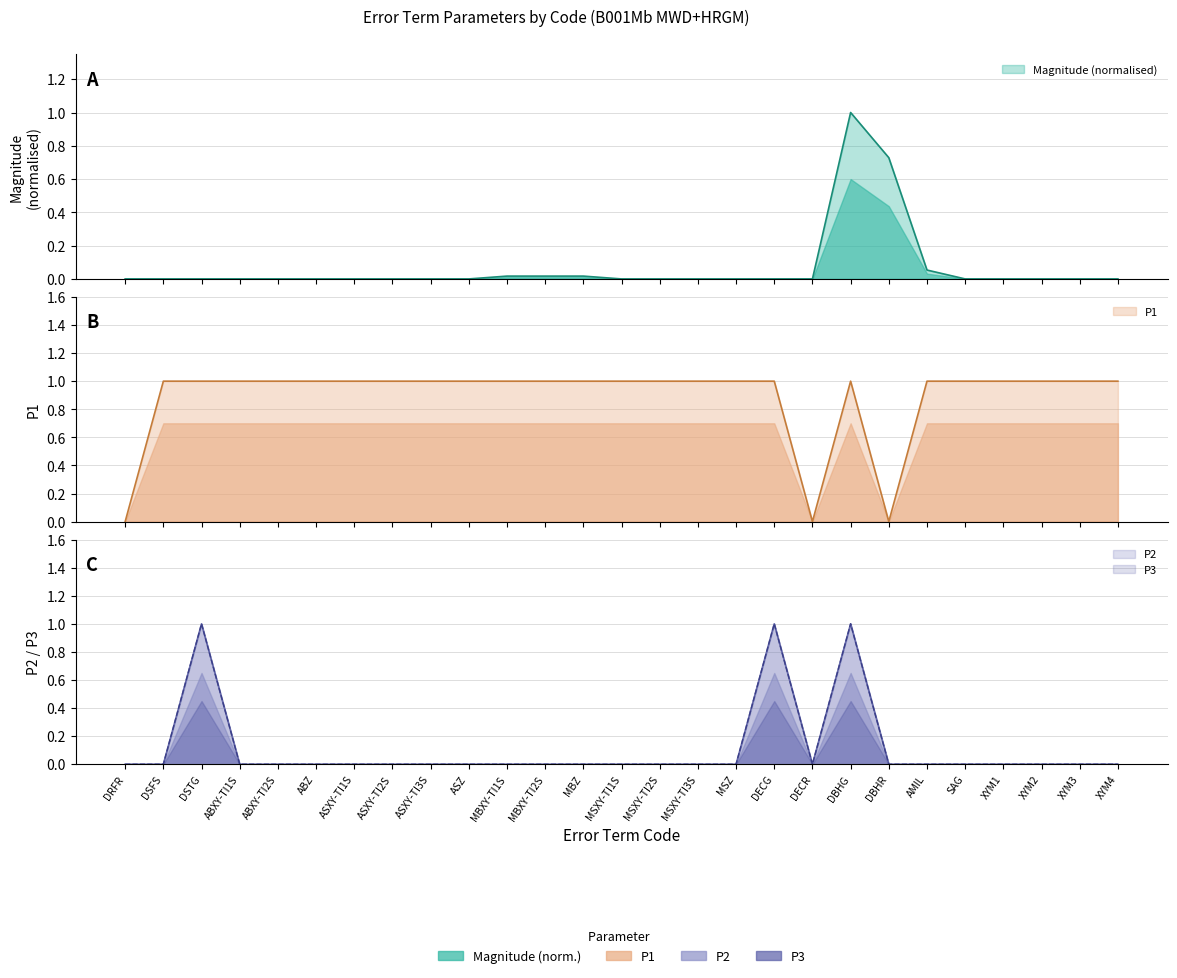

What is the approximate value of P1 at MBXY-TI2S?

1.0